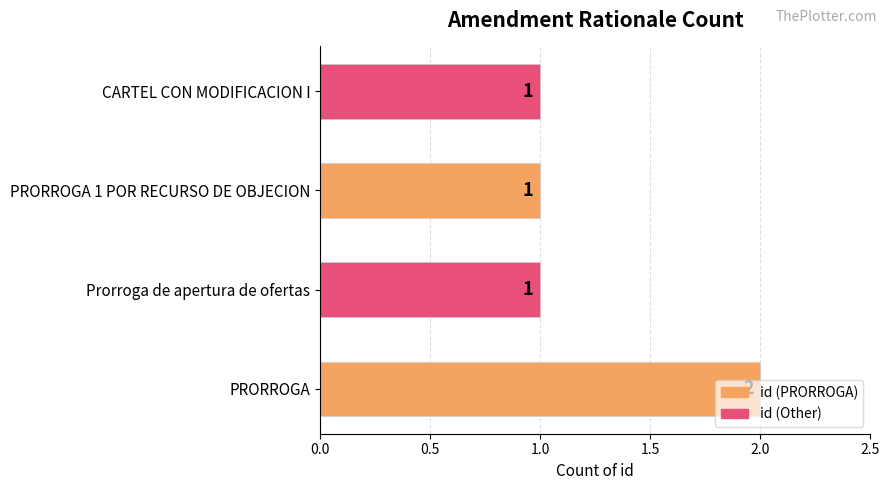

What is the ratio of the value at Prorroga de apertura de ofertas to the value at CARTEL CON MODIFICACION I?

1.0